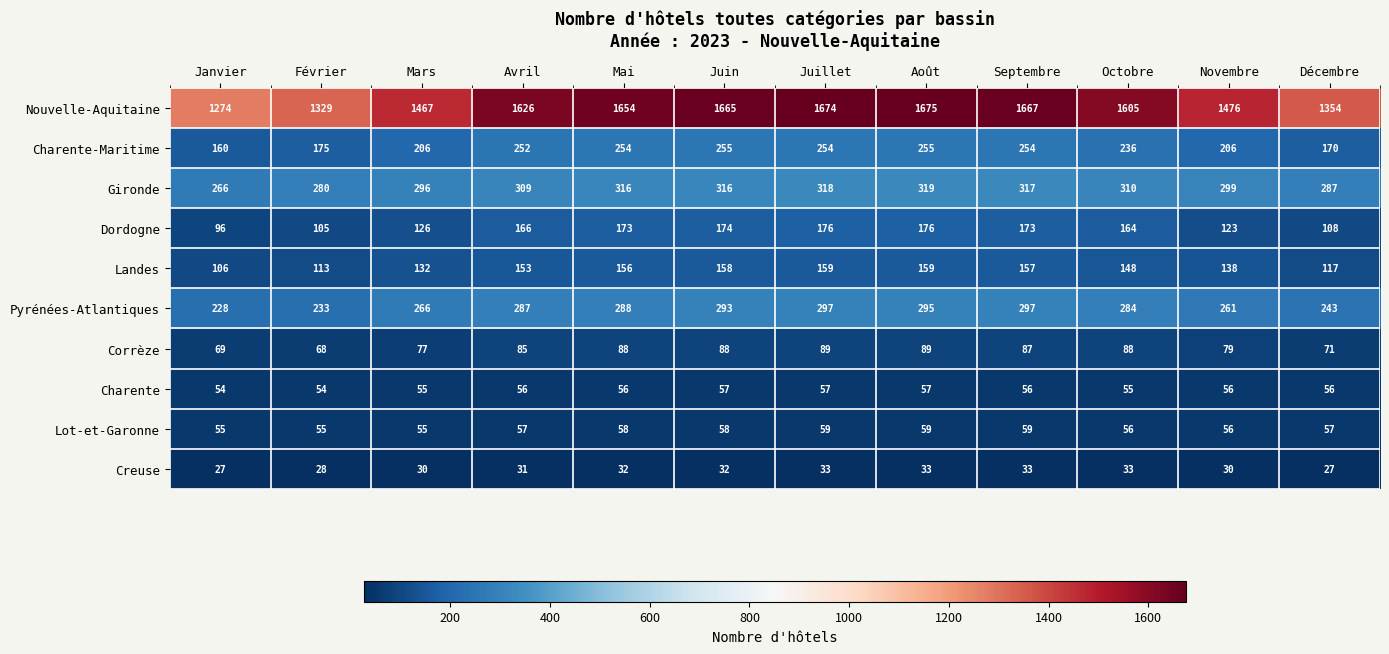

How many Creuse values are between 30 and 33?

9